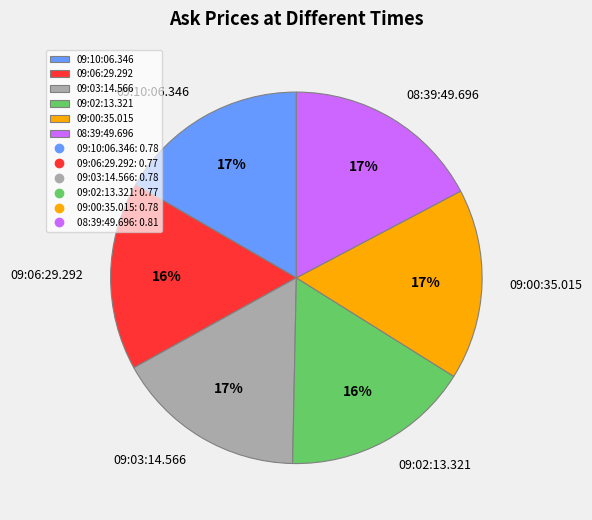

The 08:39:49.696 slice represents 17% of the pie. True or false?

True